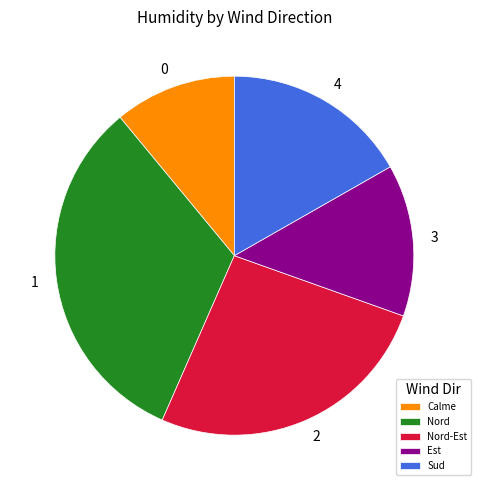

True or false: Nord accounts for 22% of the total.

False